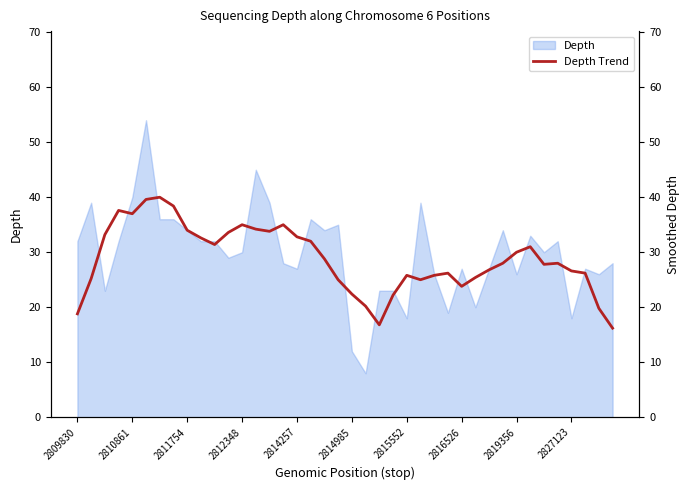

What is the minimum value for Depth?

8